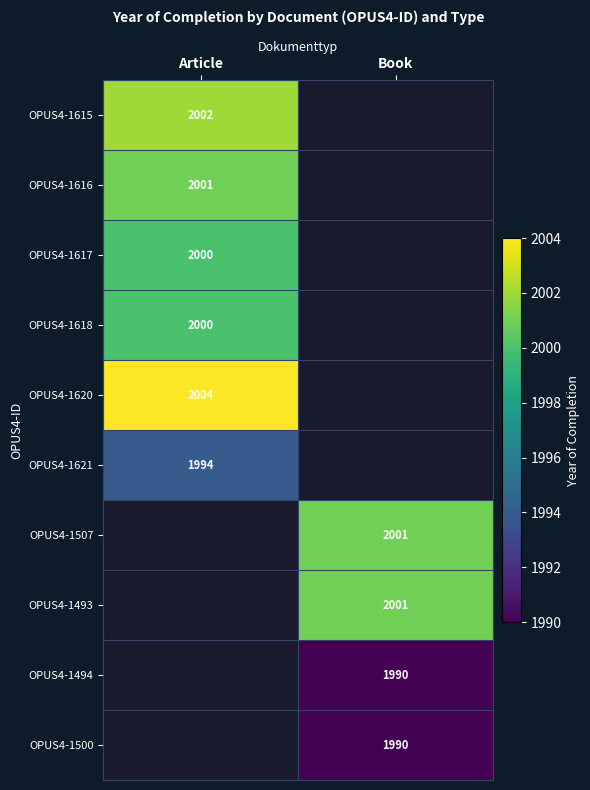

True or false: OPUS4-1617 has a value of 2000 at Article.

True